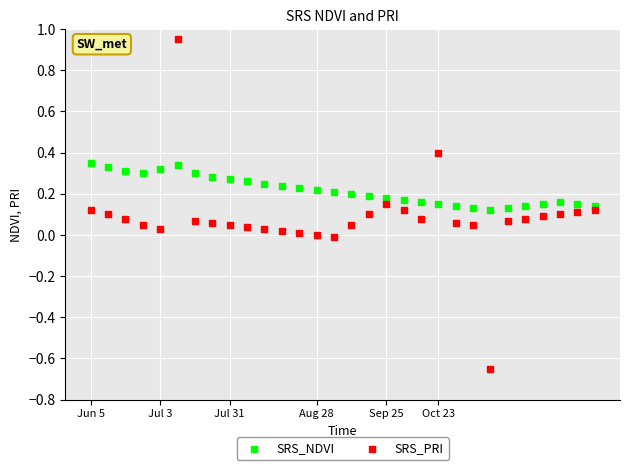

Which series has the largest Y range (max minus min)?

SRS_PRI